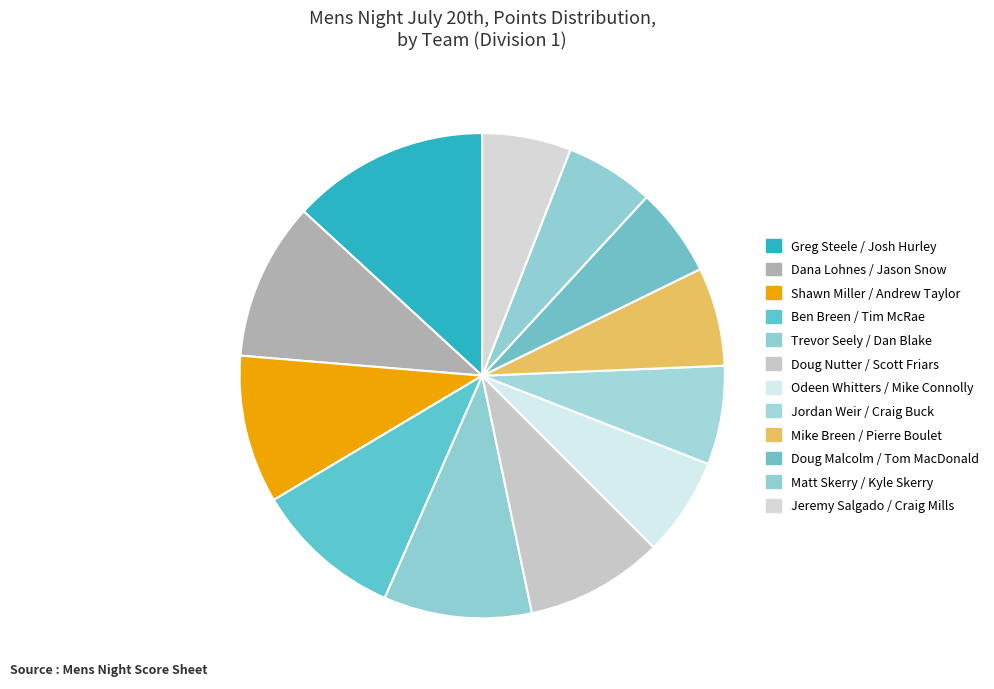

Count the number of slices in the pie.

12